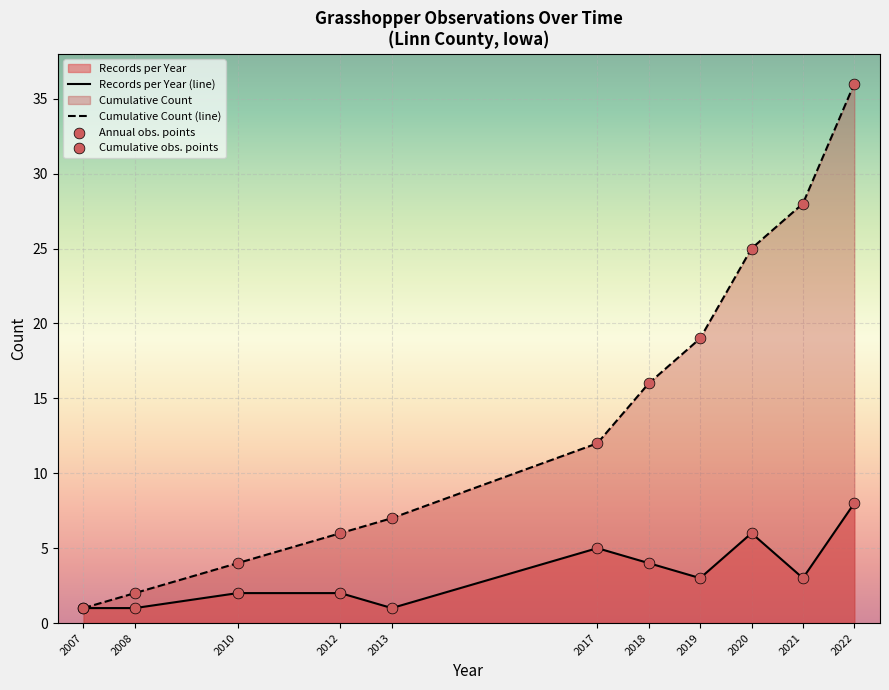

What is the total value across all series at 2018?

20